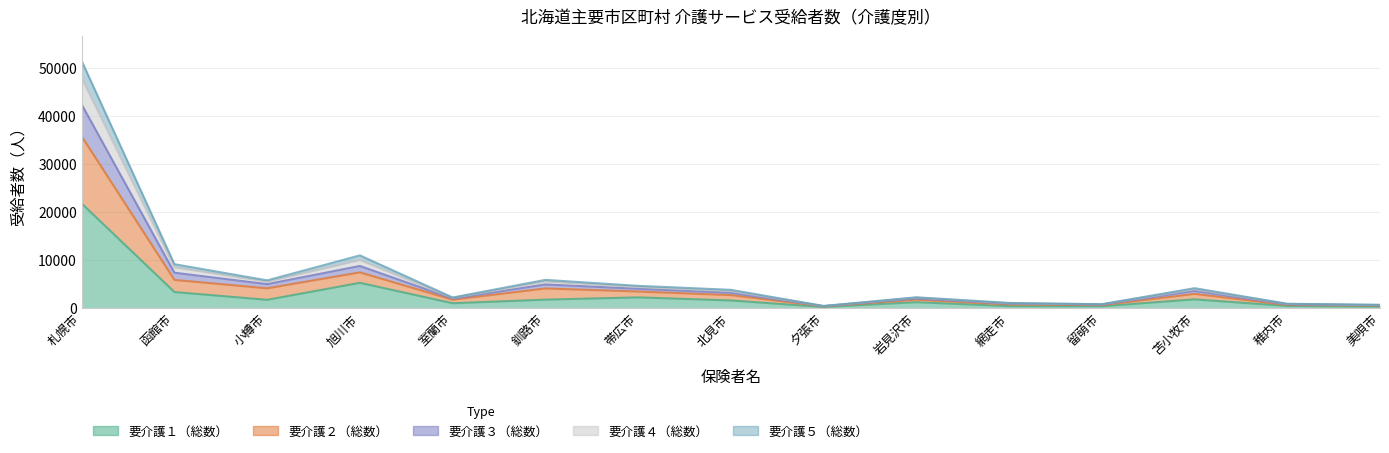

What is the difference between the highest and lowest values at 小樽市?

4052